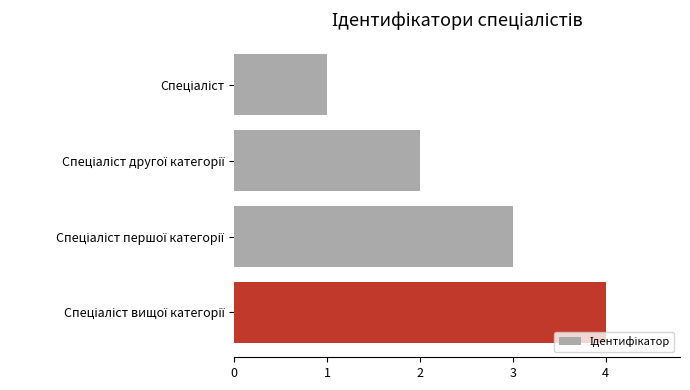

What is the difference between the maximum and minimum values?

3